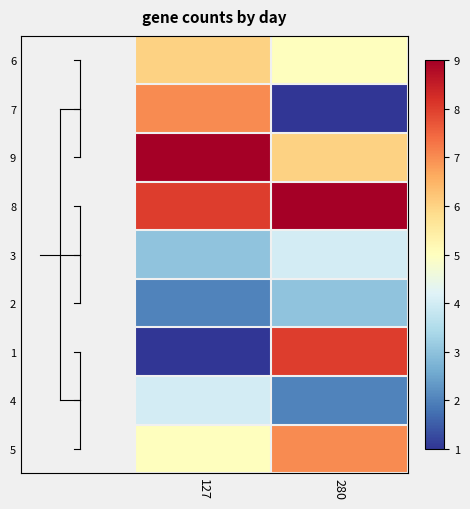

Reading left to right, transcribe all the data shown in this chart.

6: 127=6	280=5
7: 127=7	280=1
9: 127=9	280=6
8: 127=8	280=9
3: 127=3	280=4
2: 127=2	280=3
1: 127=1	280=8
4: 127=4	280=2
5: 127=5	280=7